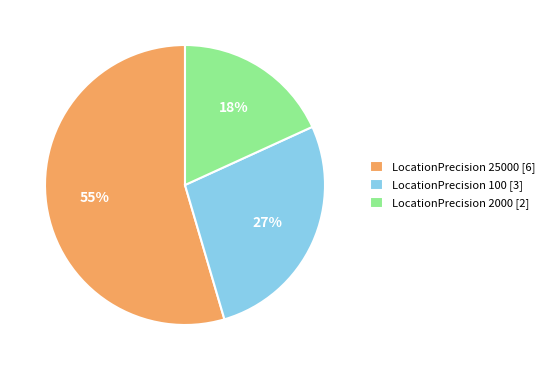

To the nearest percent, what is the average slice percentage?

33%